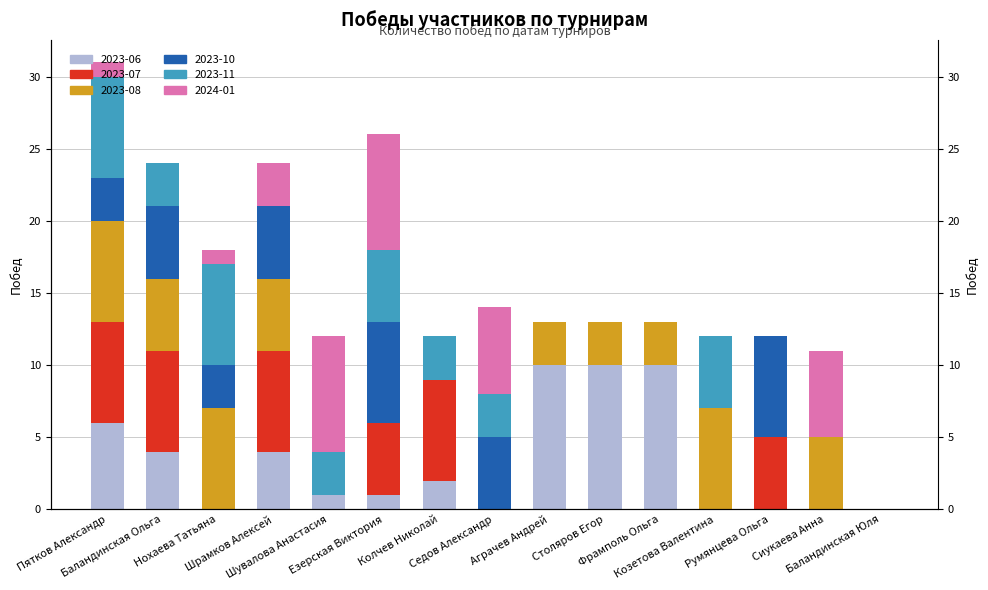

What is the total value across all series at Козетова Валентина?

12